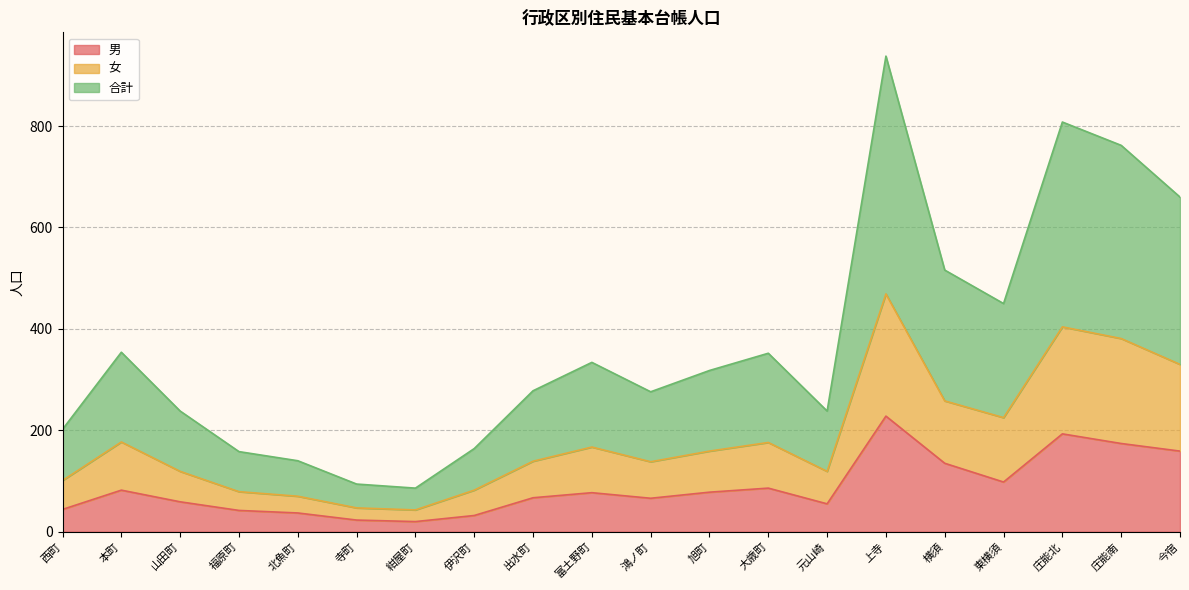

Is it true that 男 equals 23 at 北魚町?

False